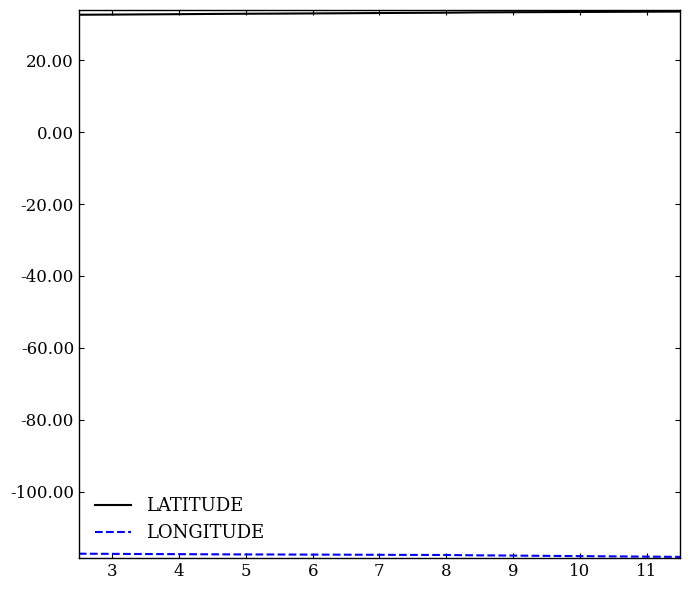

What is the difference between the maximum and minimum values in the LATITUDE series?

0.9